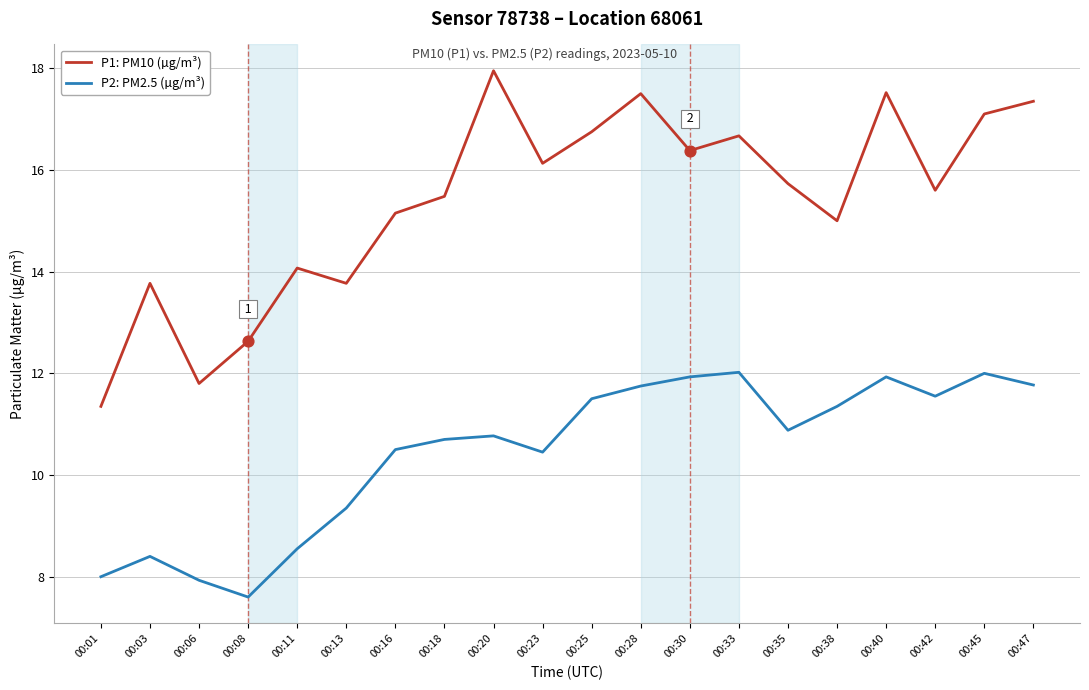

At which category is the sum across all series the highest?

00:40